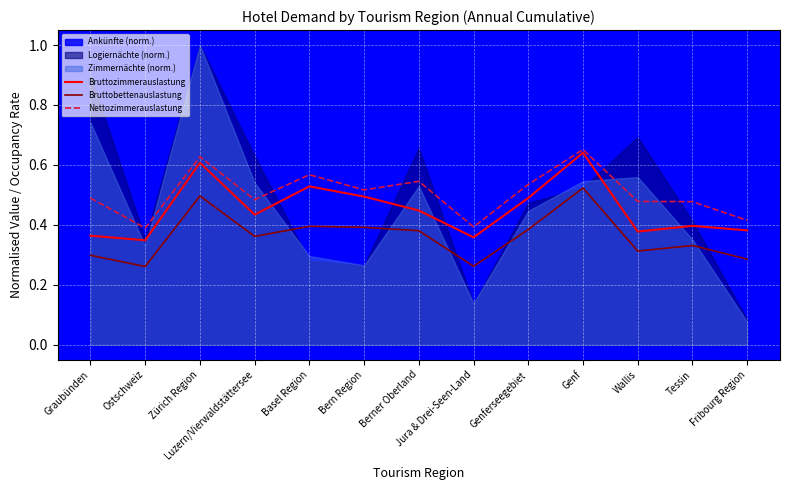

Read the Bruttozimmerauslastung value at Genf.

0.6